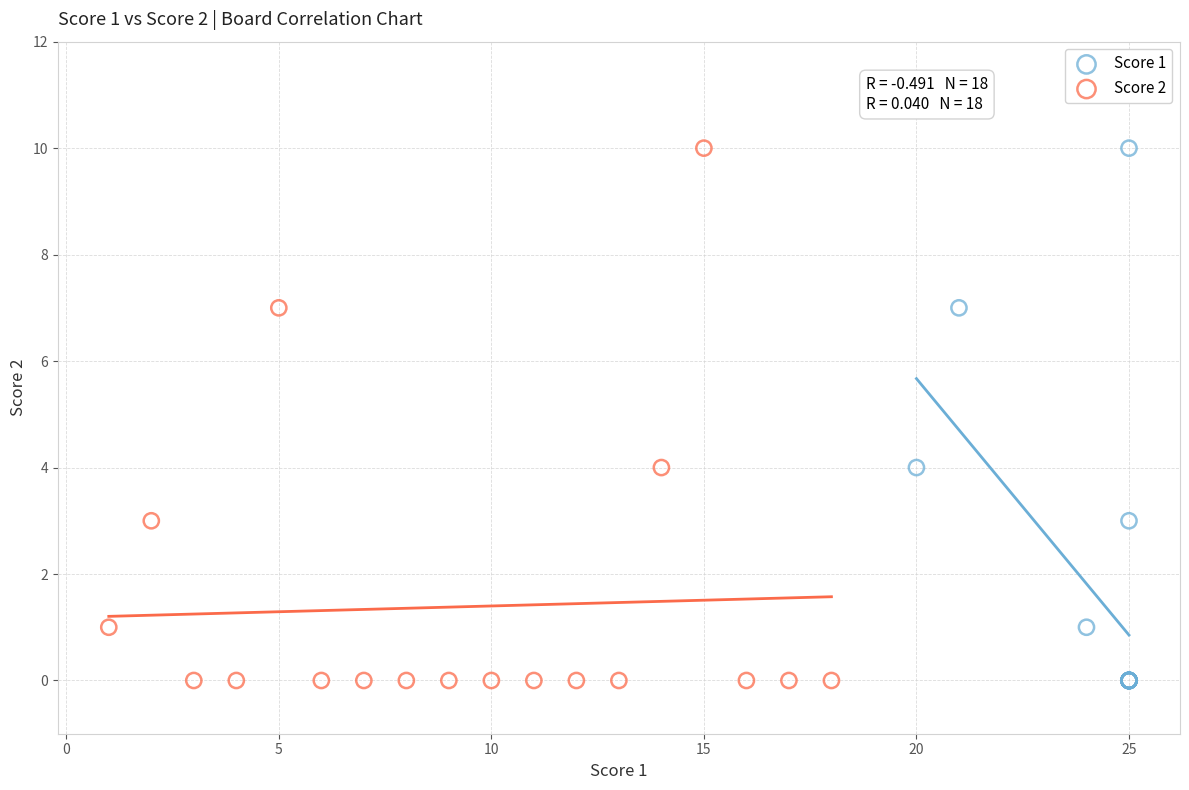

What are all the series names shown in the legend?

Score 1, Score 2